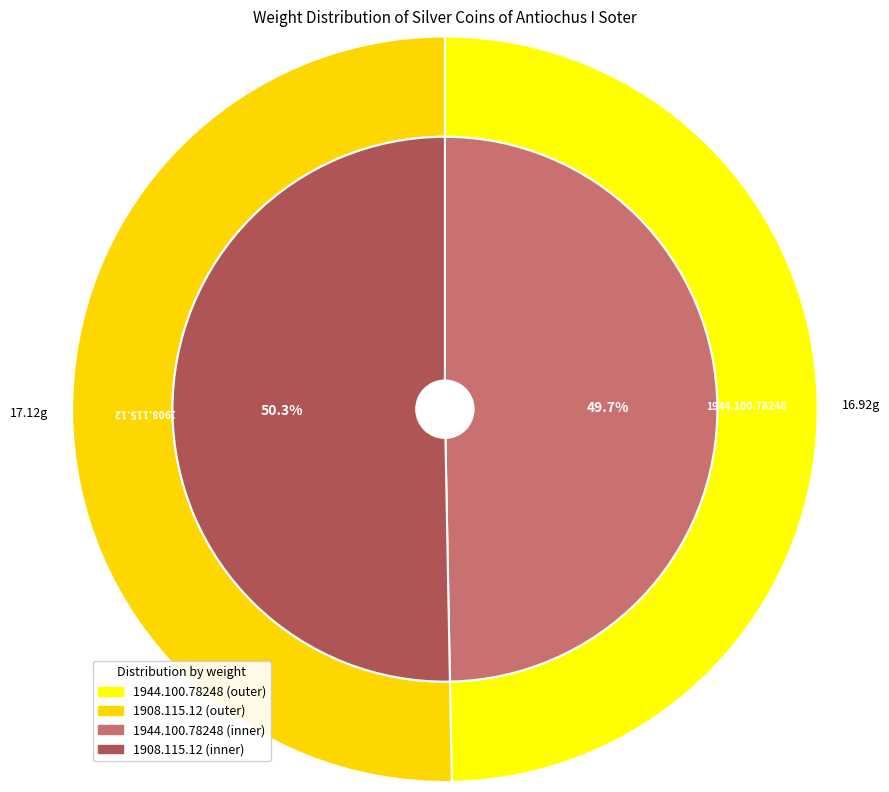

How many slices are in this pie chart?

2